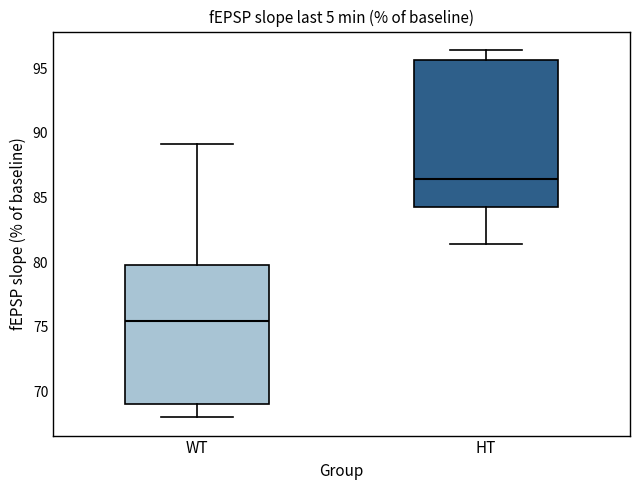

Which box has the lowest median line?

WT